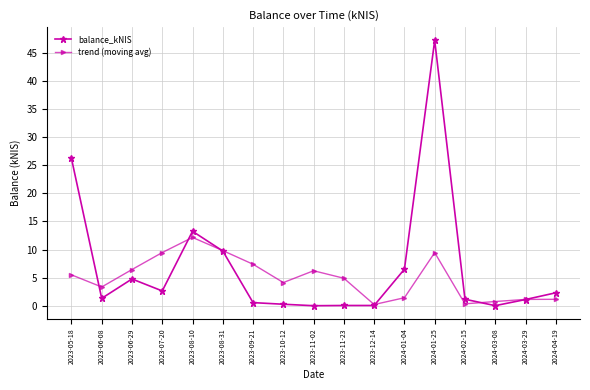

What is the average value of the balance_kNIS series?

6.9